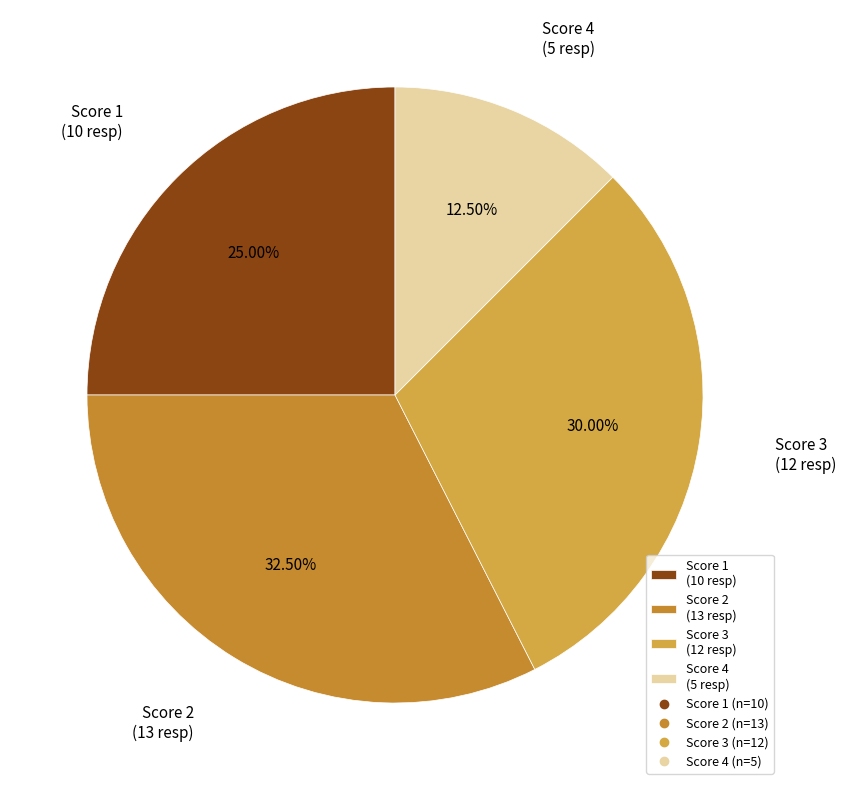

Combined, do Score 3 (12 resp) and Score 1 (10 resp) account for over 50%?

Yes